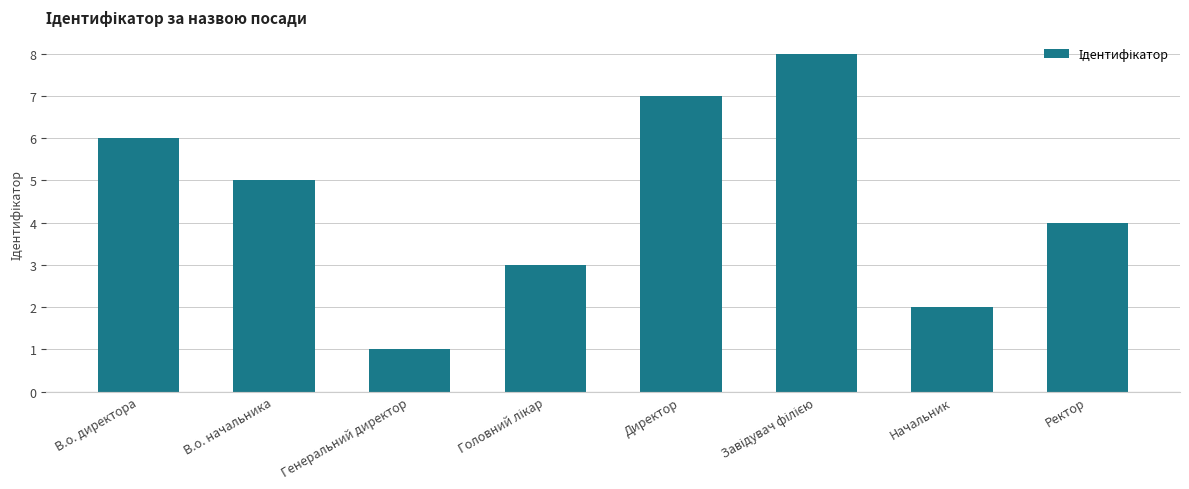

What value does the data have at Ректор?

4